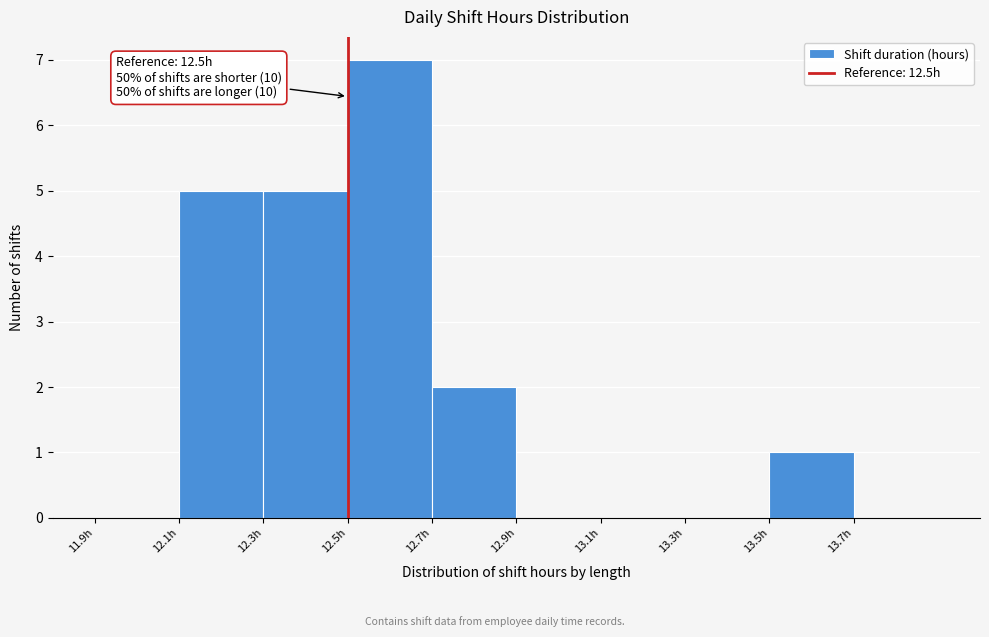

Over which range of the x-axis is the bar tallest?

12.5 to 12.7